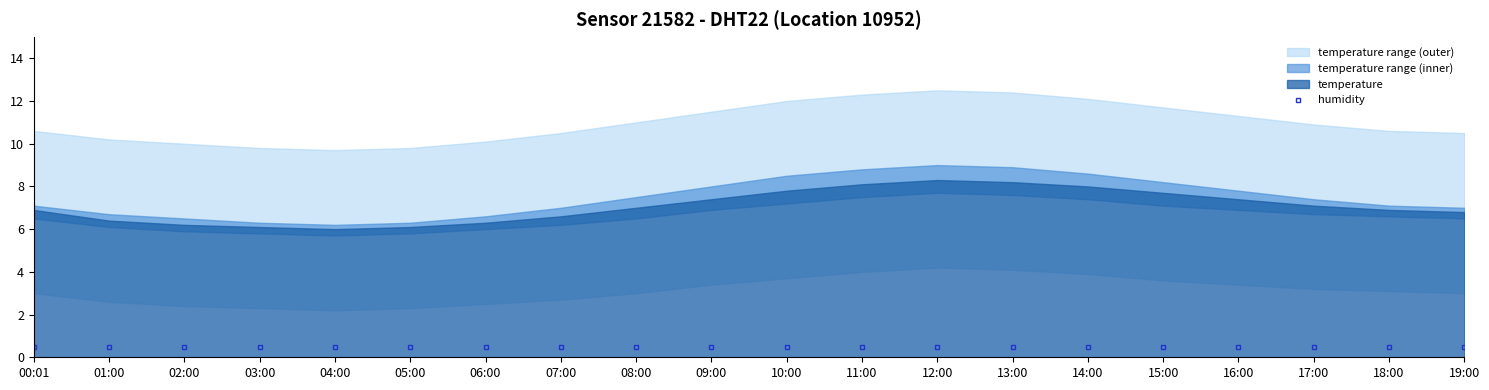

True or false: humidity has more than 0 interior local peaks.

False